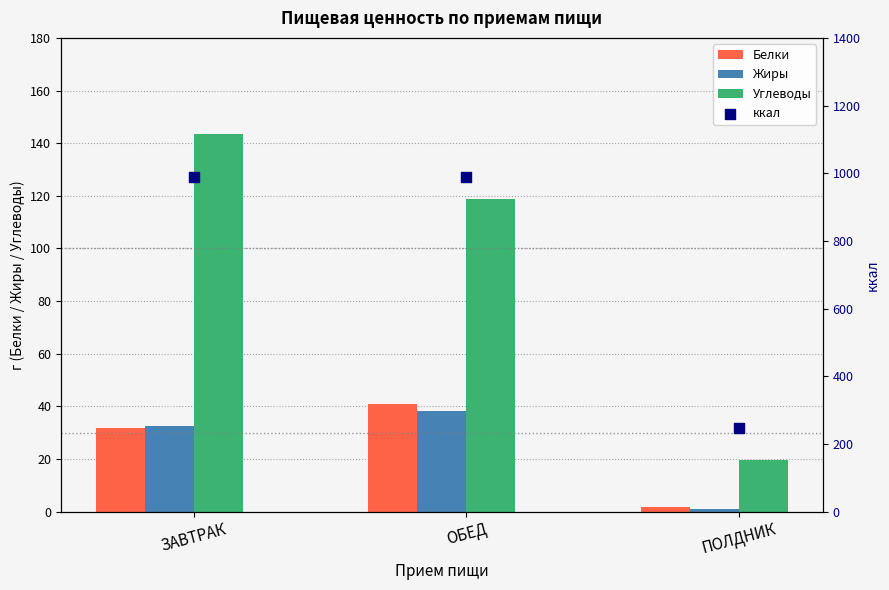

Which series reaches the maximum Y coordinate?

ккал